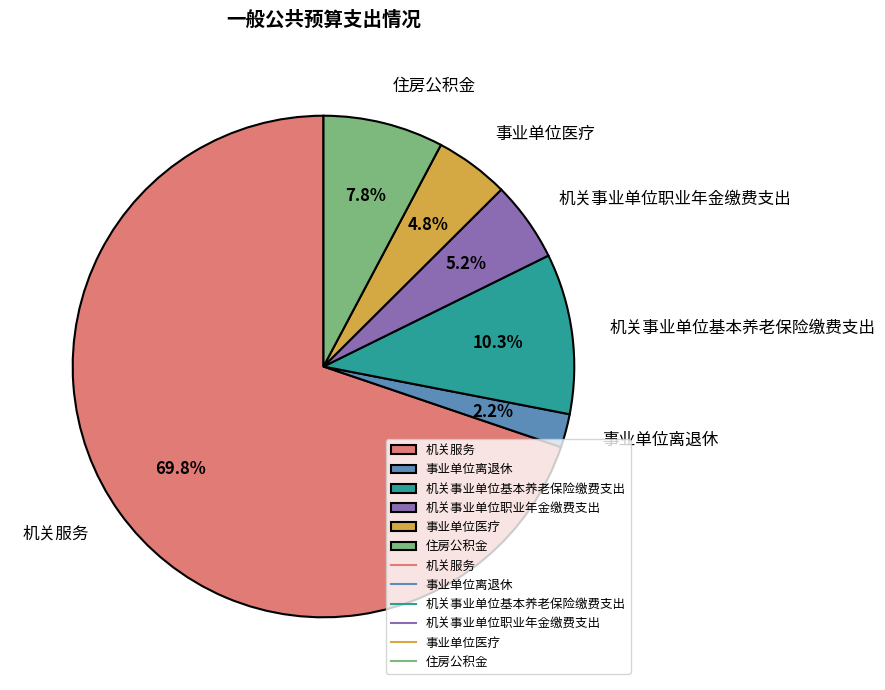

Does any single category account for the majority?

Yes